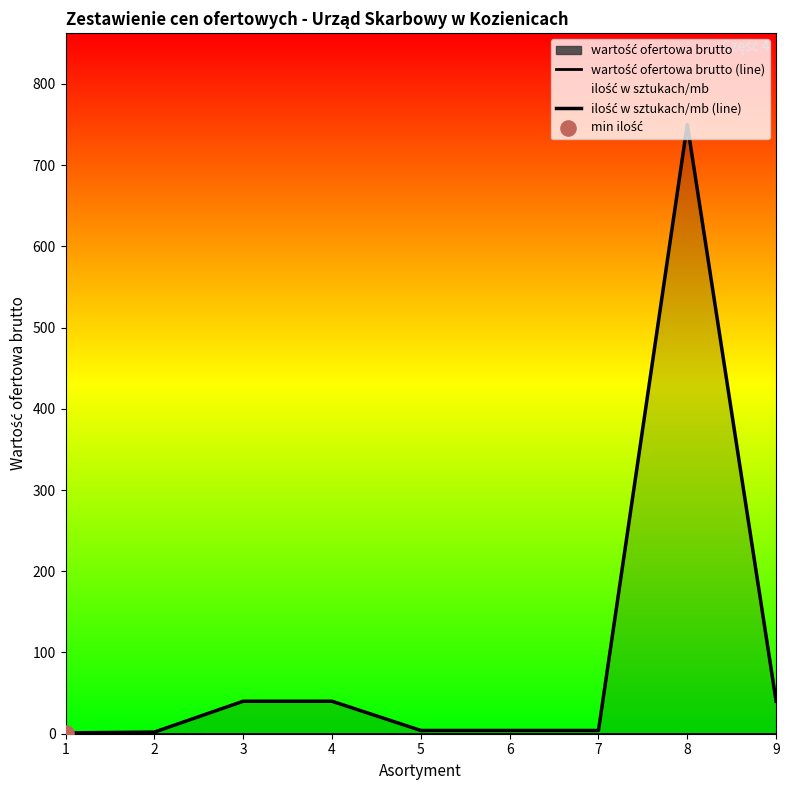

Which series reaches the maximum Y coordinate?

ilość w sztukach/mb (line)